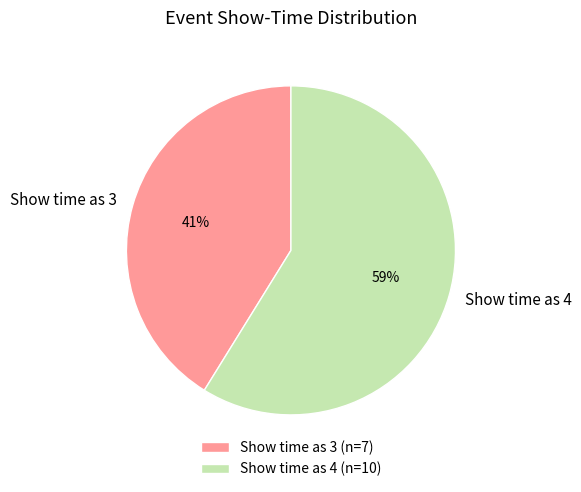

To the nearest percent, what percentage of the pie is Show time as 4?

59%